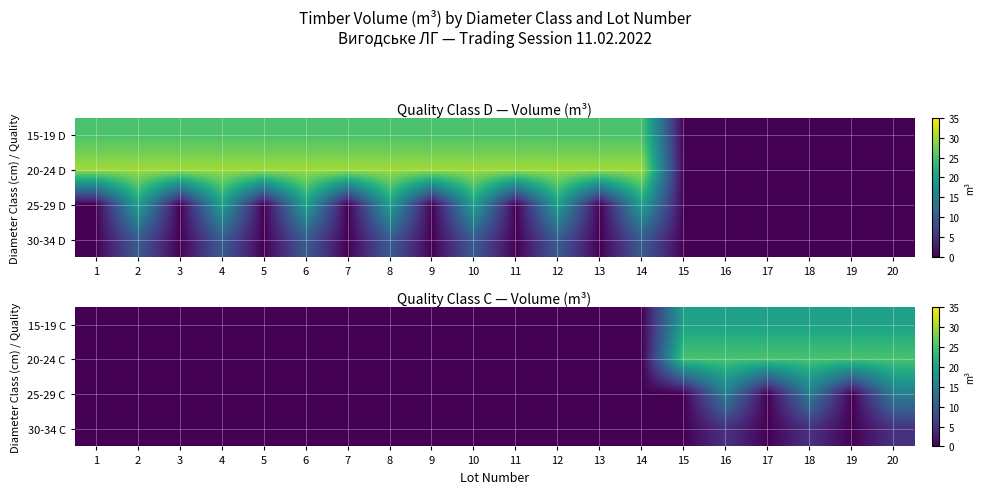

Is it true that 20-24 C equals -13 at 2?

False